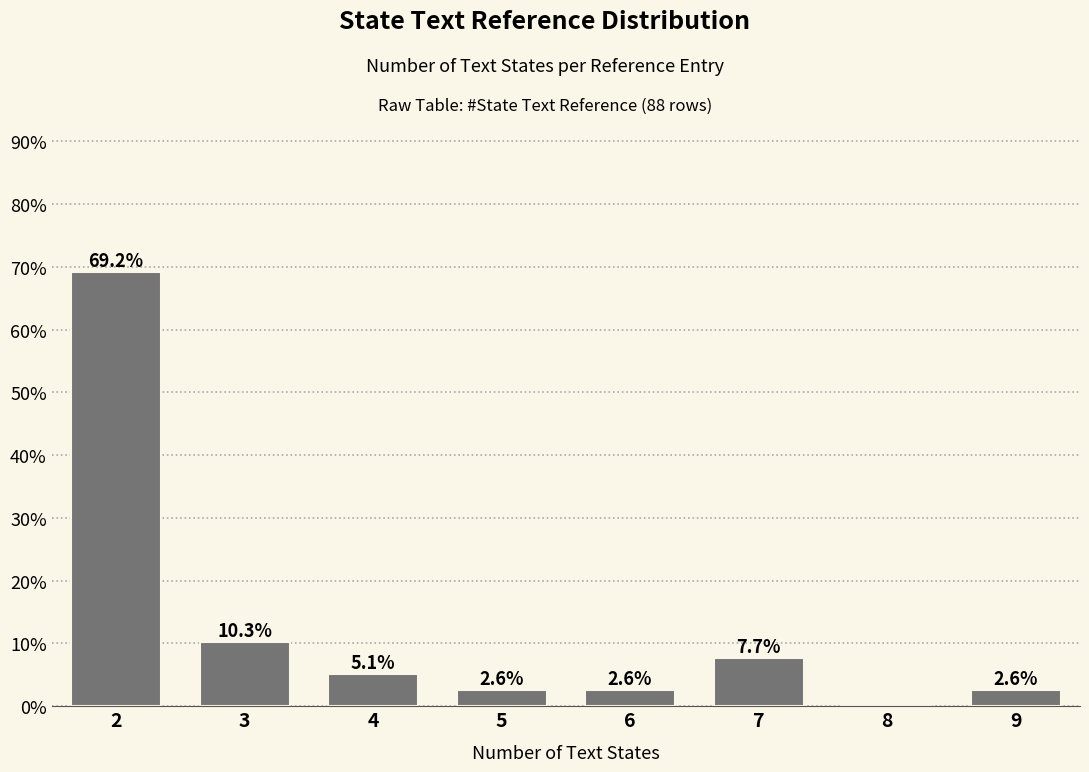

Reading left to right, extract all data points from this chart.

2=69.2	3=10.3	4=5.1	5=2.6	6=2.6	7=7.7	8=0.0	9=2.6